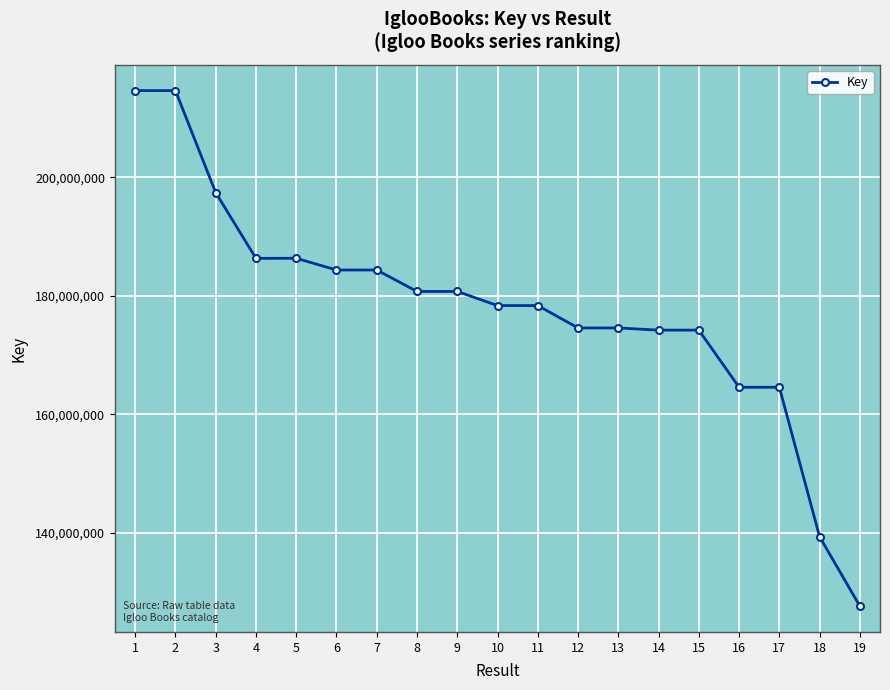

What is the average value?

177861172